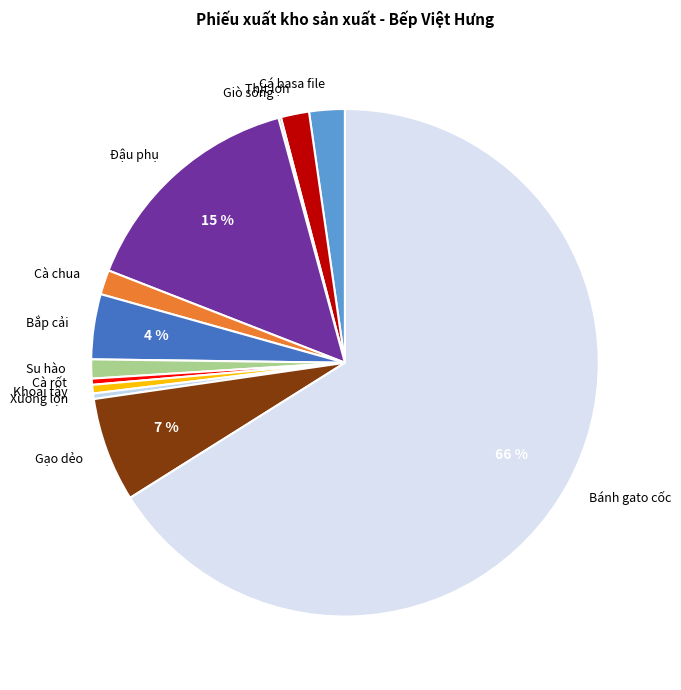

To the nearest percent, what is the average slice percentage?

8%